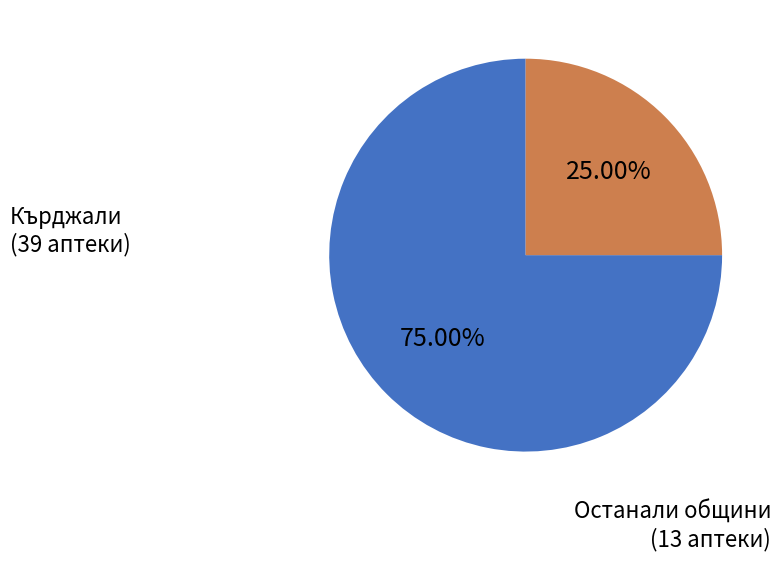

Does any single category account for the majority?

Yes